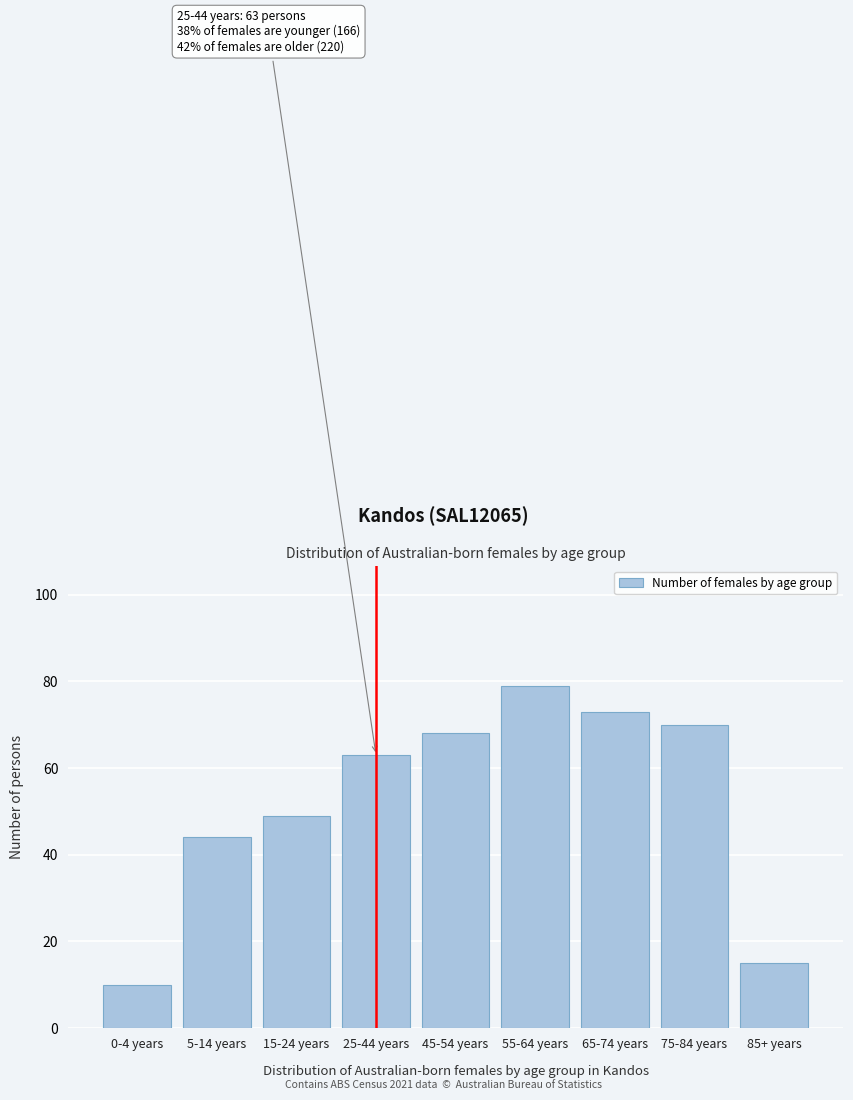

Reading left to right, transcribe all the data shown in this chart.

10	44	49	63	68	79	73	70	15